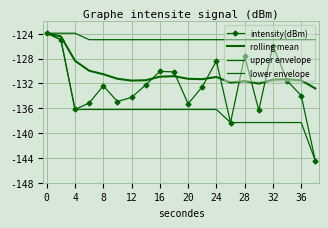

What is the sum of all rolling mean values?

-2609.5